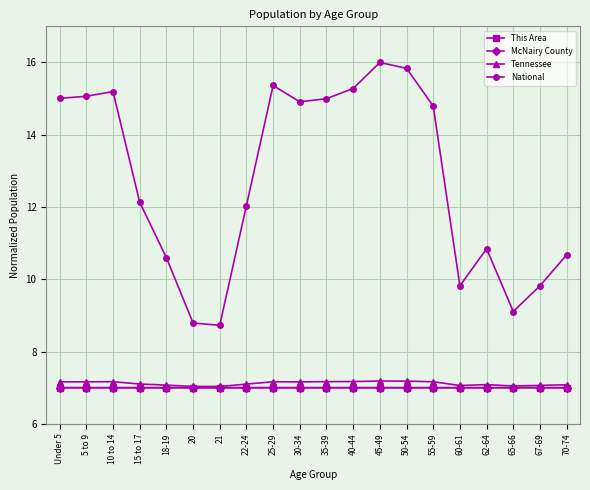

At how many categories does at least one series exceed 11?

12